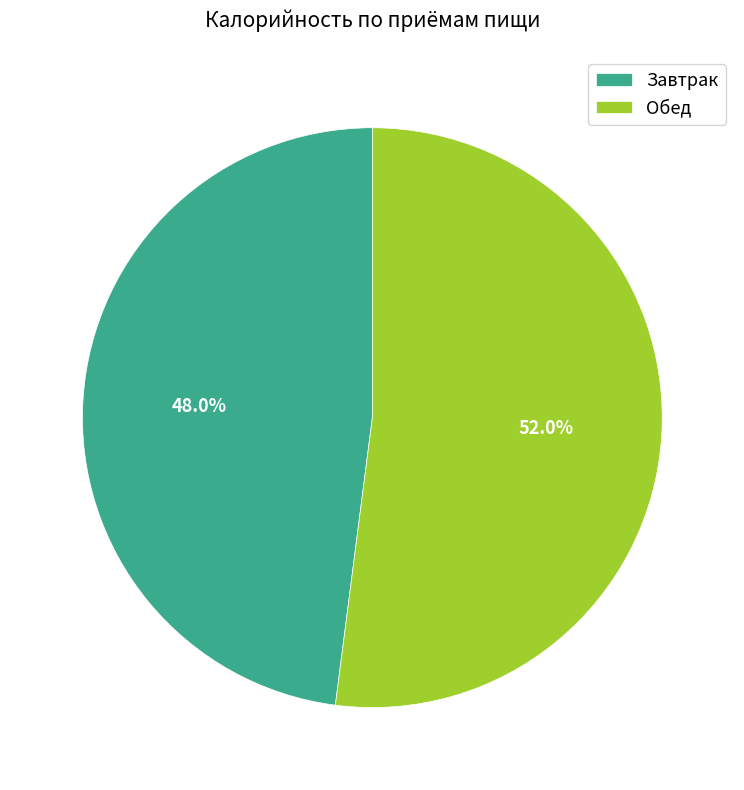

Which slice represents more than half of the pie?

Обед